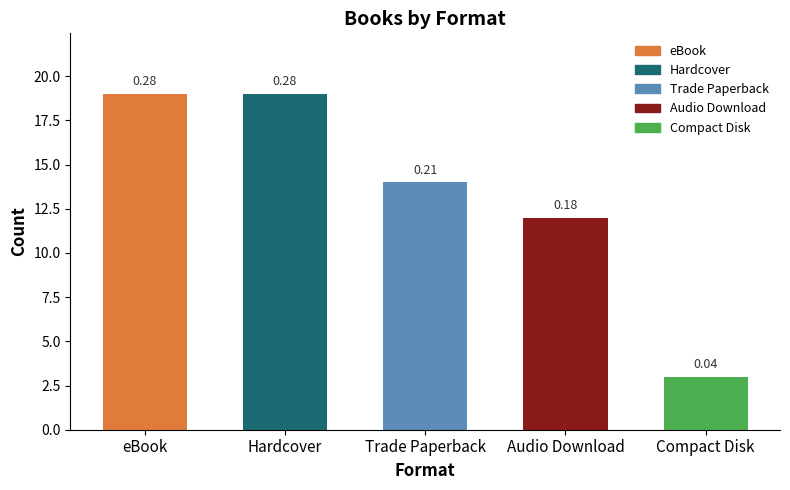

Are the bars horizontal?

No